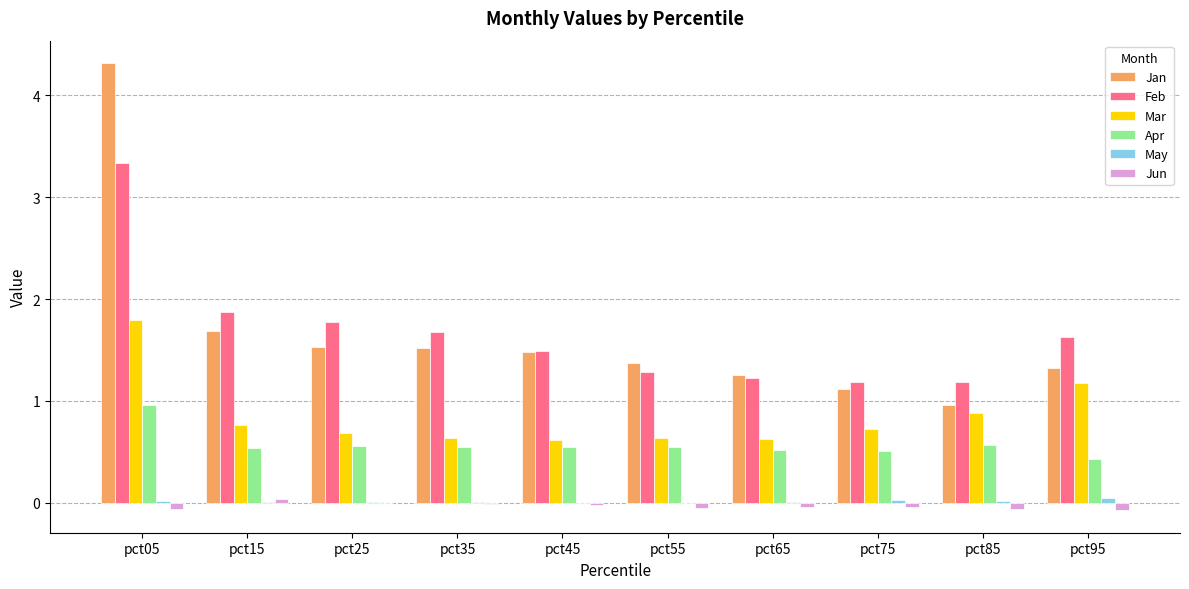

At which category does the chart reach its peak across all series?

pct05